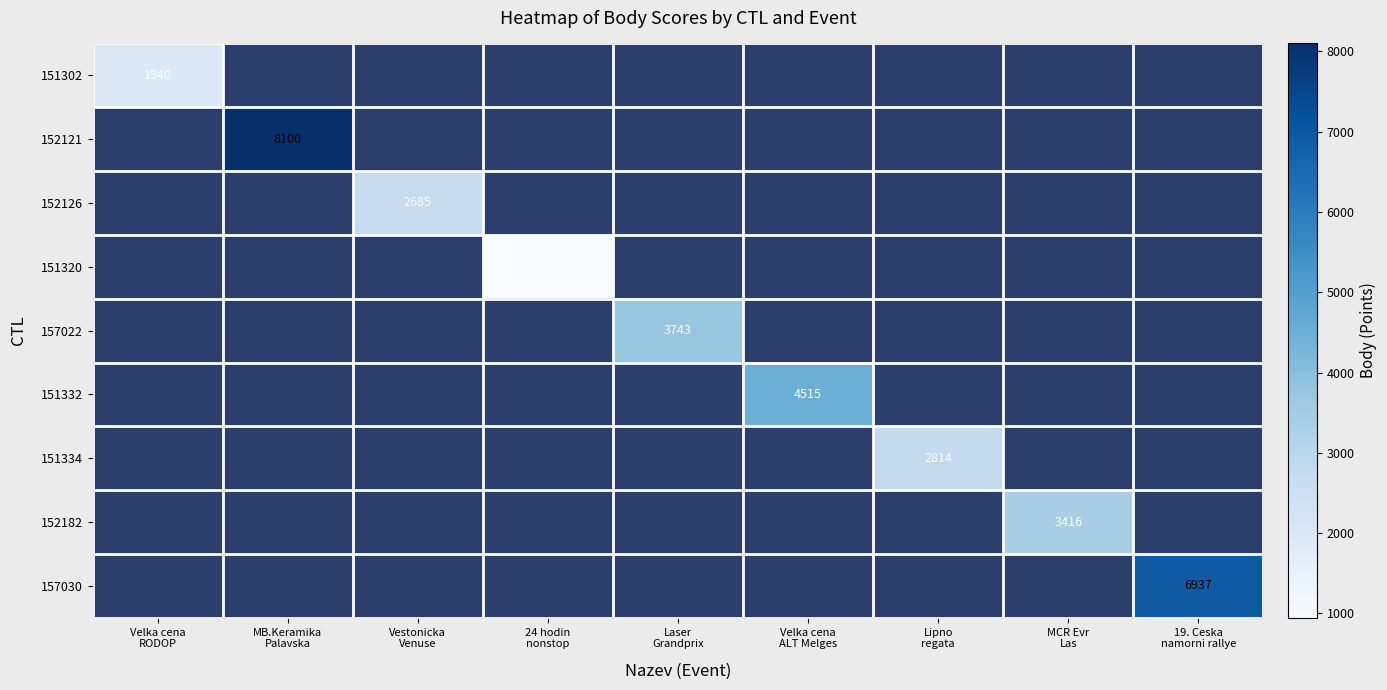

What is the minimum value shown in the chart?

946.0